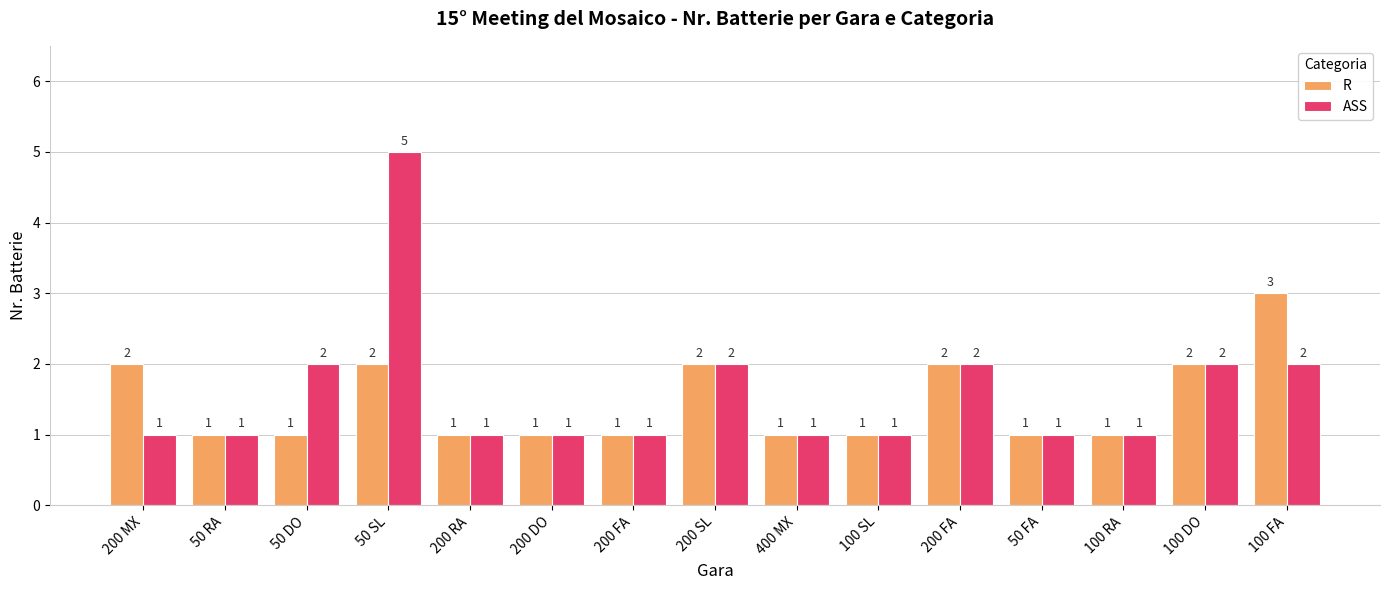

What is the value of the R bar at the 9th from the left?

1